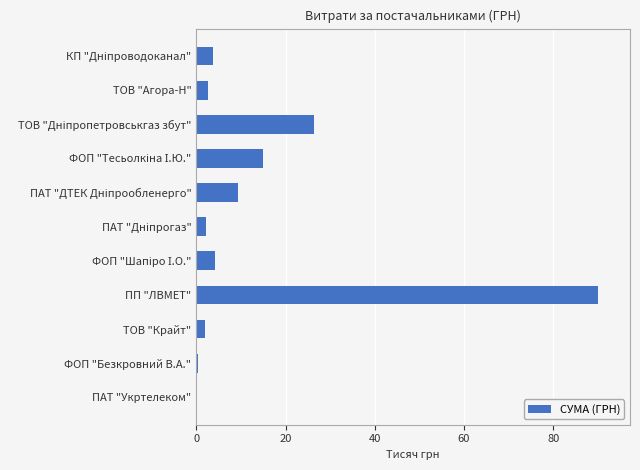

What is the maximum value shown in the chart?

90.0